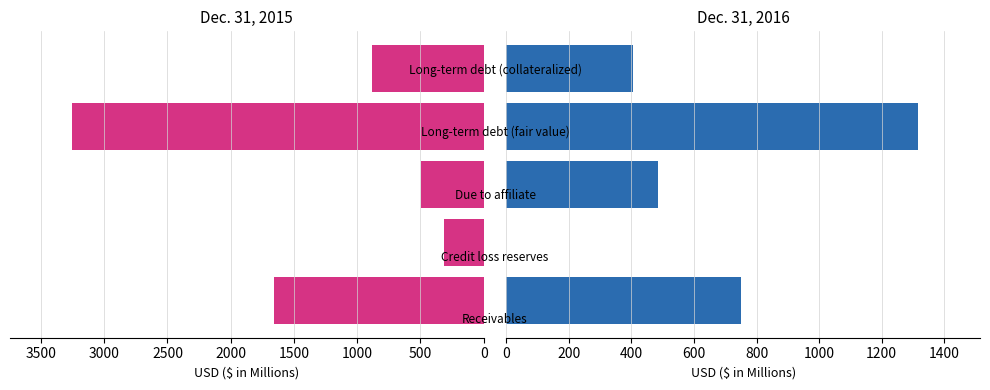

List the series in order of their peak value, lowest first.

Dec. 31, 2016, Dec. 31, 2015